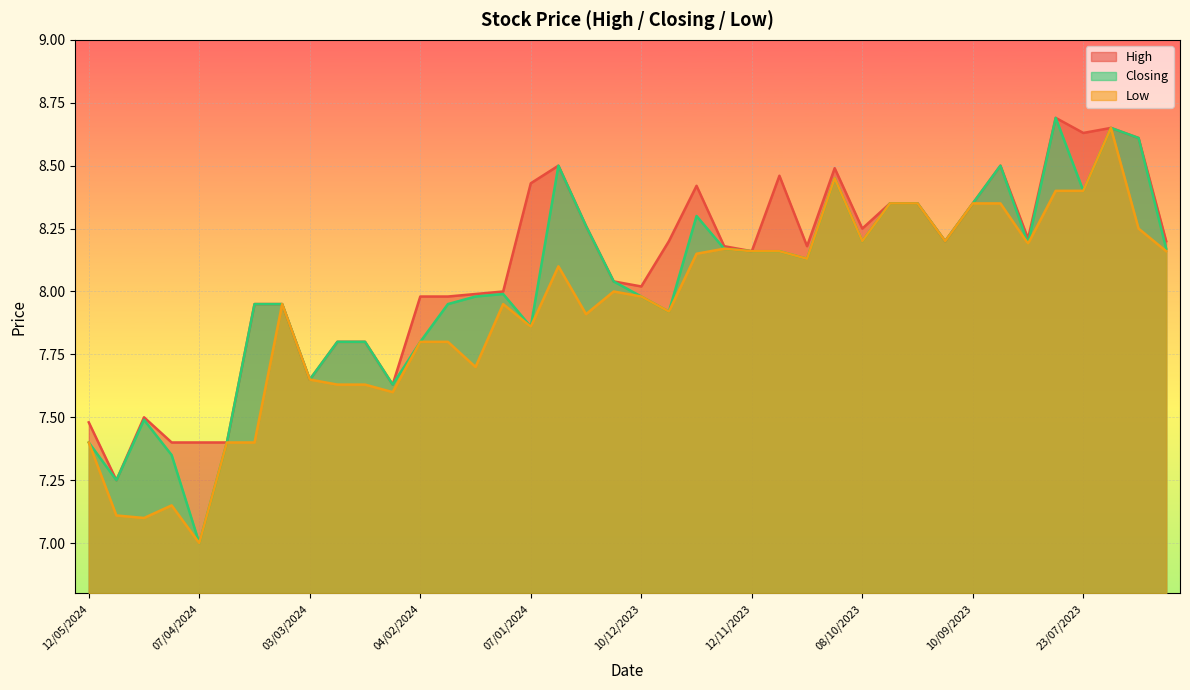

Where is the first local minimum for Closing?

05/05/2024